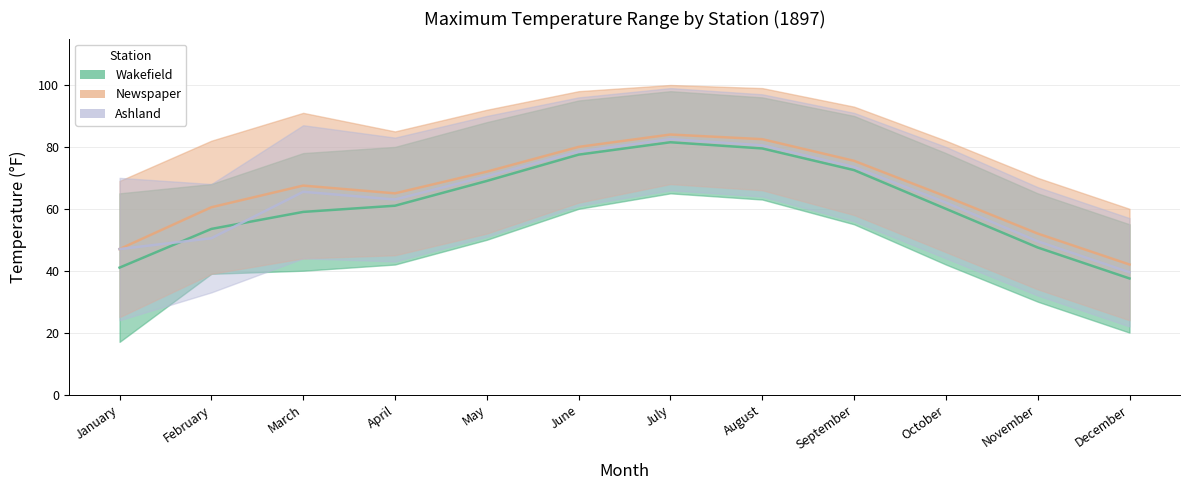

Read the Newspaper Max value at November.

52.0